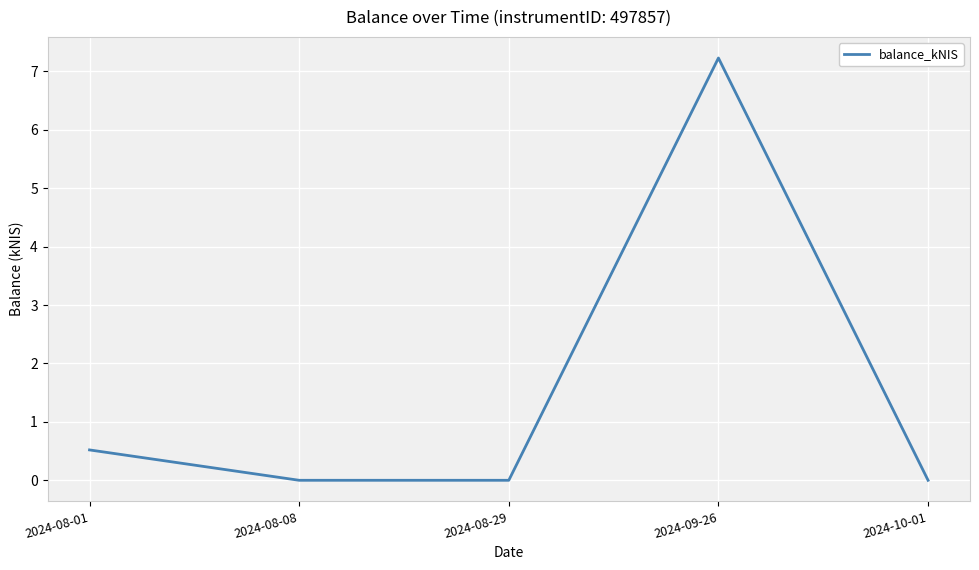

The value at 2024-08-01 is 0.5. True or false?

True